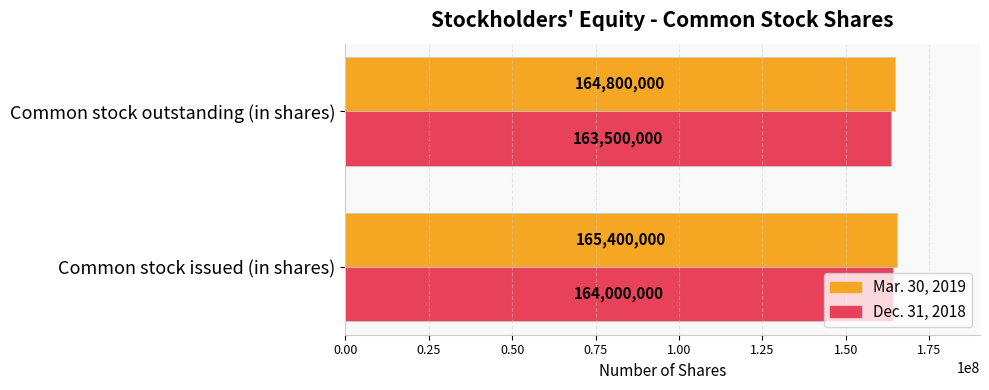

What are all the series names shown in the legend?

Mar. 30, 2019, Dec. 31, 2018